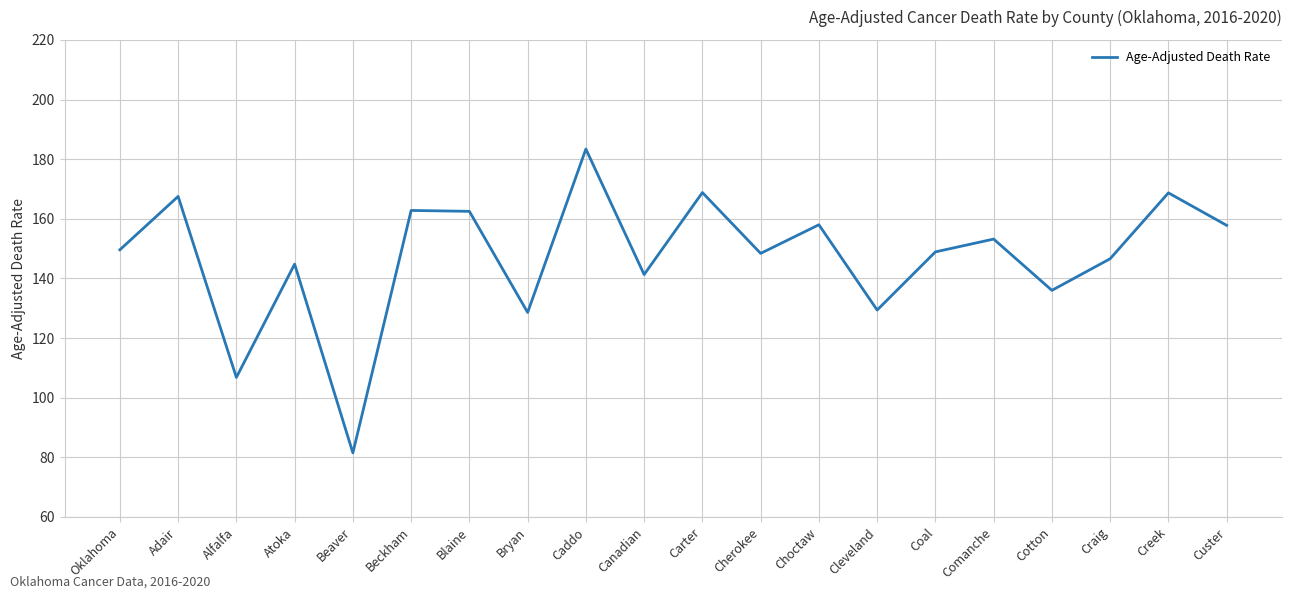

What is the difference between the values at Beckham and Blaine?

0.3